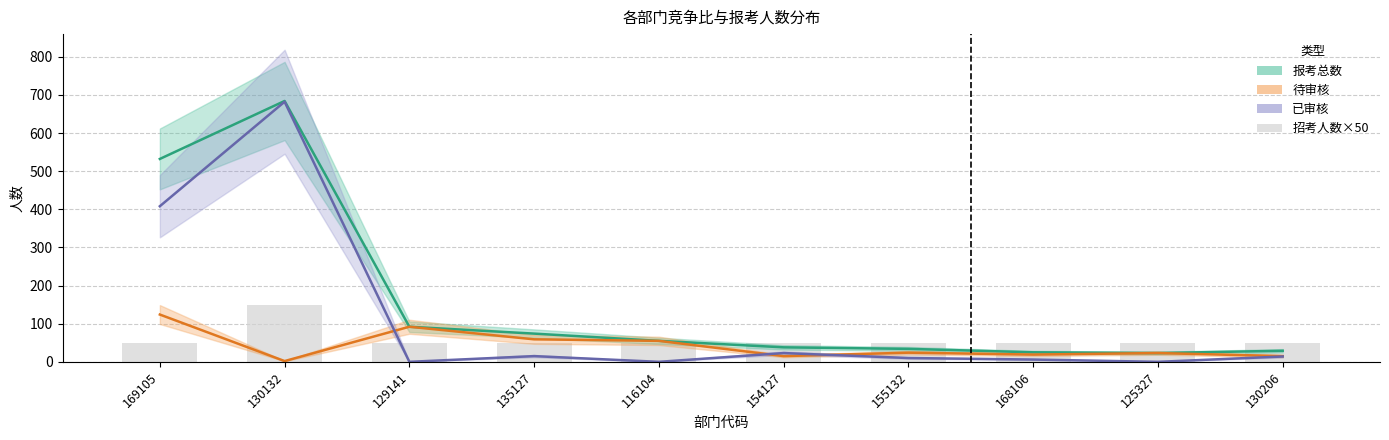

List the labels in order of 已审核 value, largest first.

130132, 169105, 154127, 135127, 130206, 155132, 168106, 129141, 116104, 125327